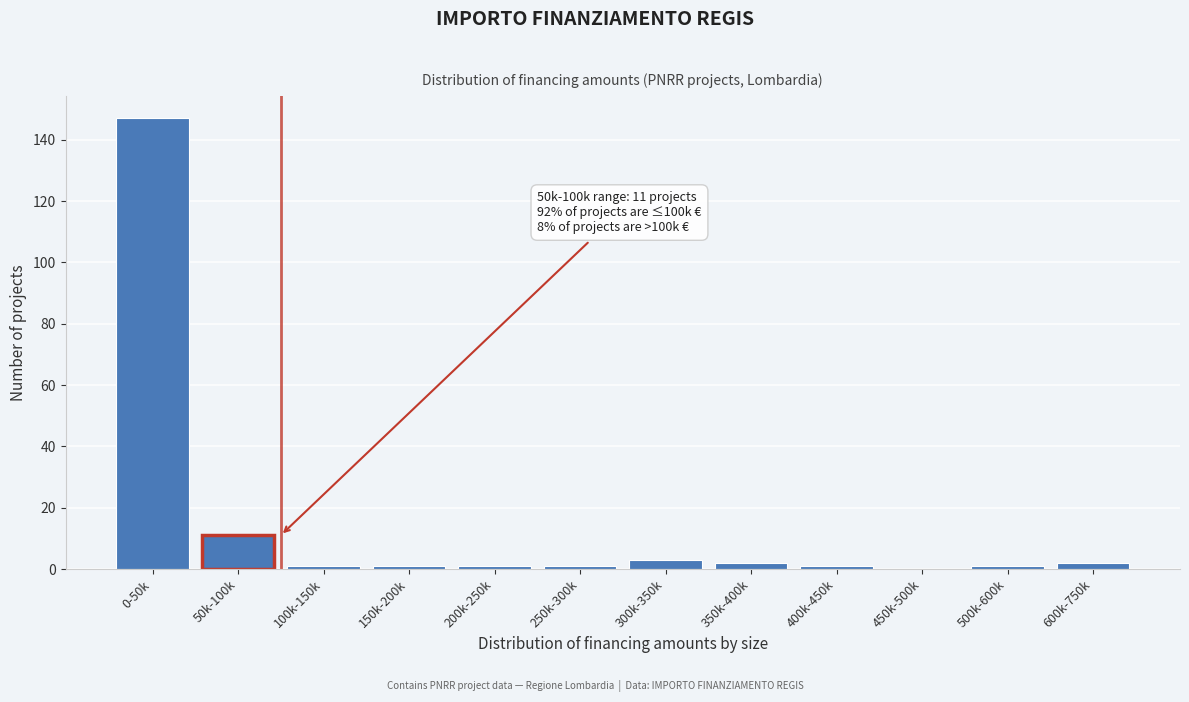

Reading left to right, what are all the values shown in this chart?

0-50k=147	50k-100k=11	100k-150k=1	150k-200k=1	200k-250k=1	250k-300k=1	300k-350k=3	350k-400k=2	400k-450k=1	450k-500k=0	500k-600k=1	600k-750k=2